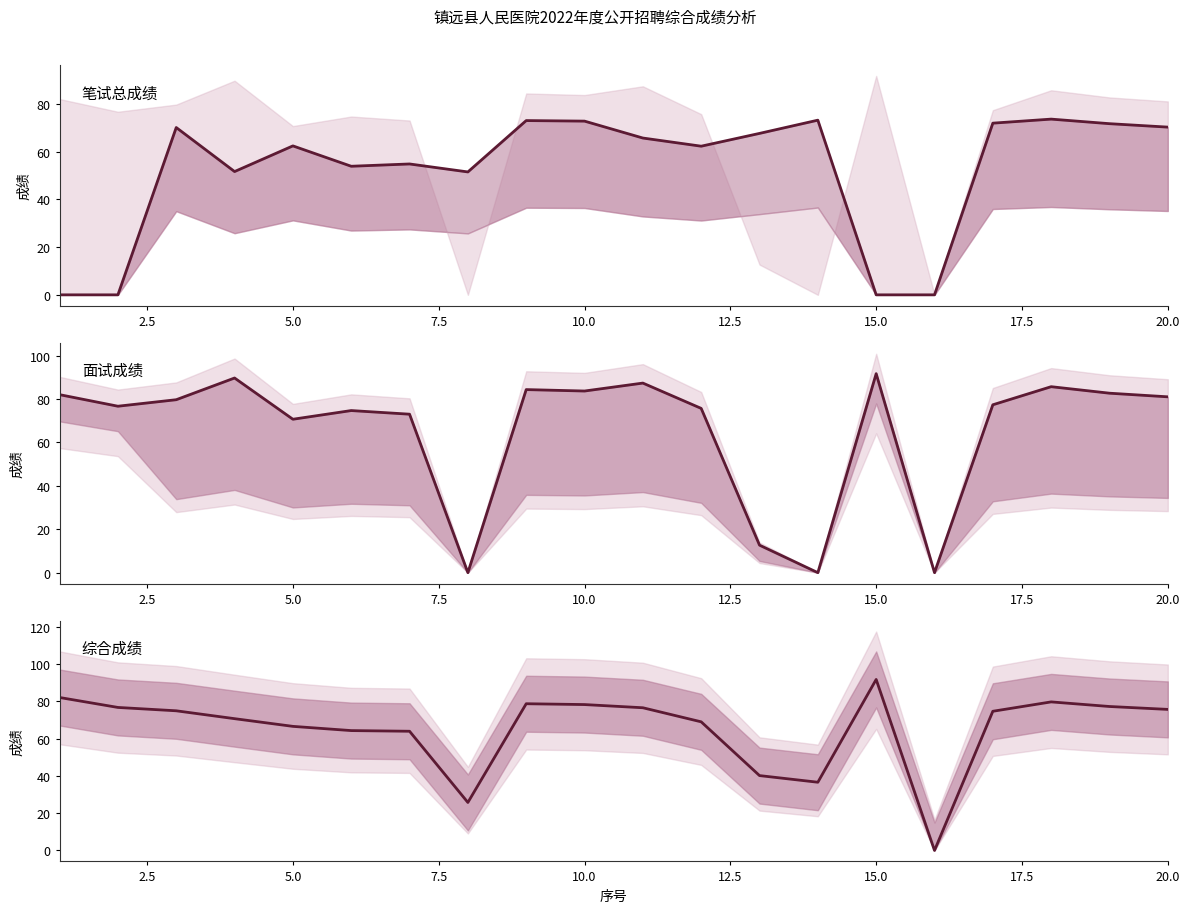

What are all the series names shown in the legend?

笔试总成绩, 面试成绩, 综合成绩